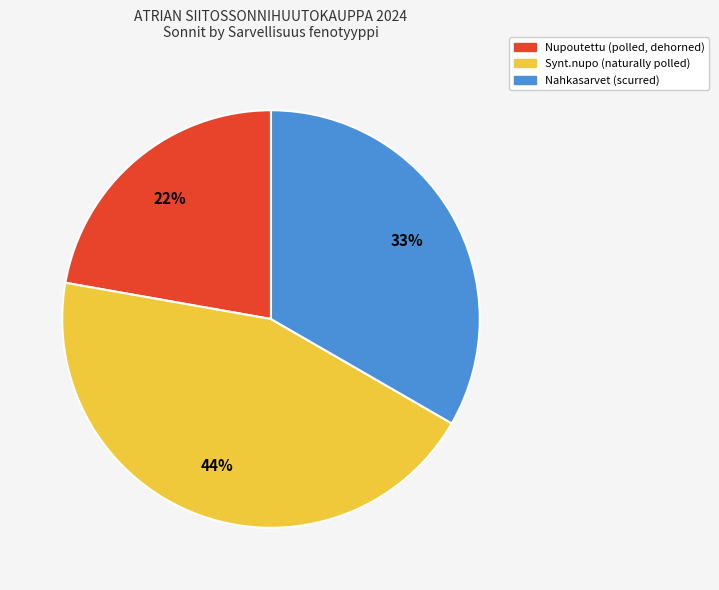

Does Synt.nupo account for over 50% of the chart?

No